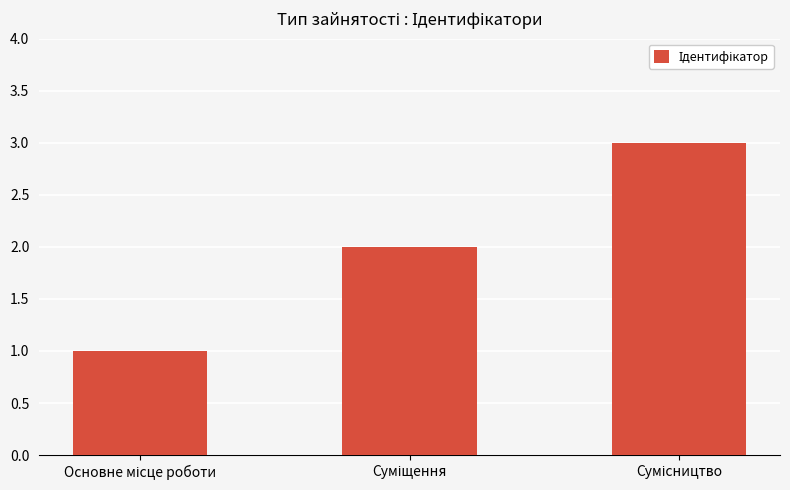

What is the greatest value displayed?

3